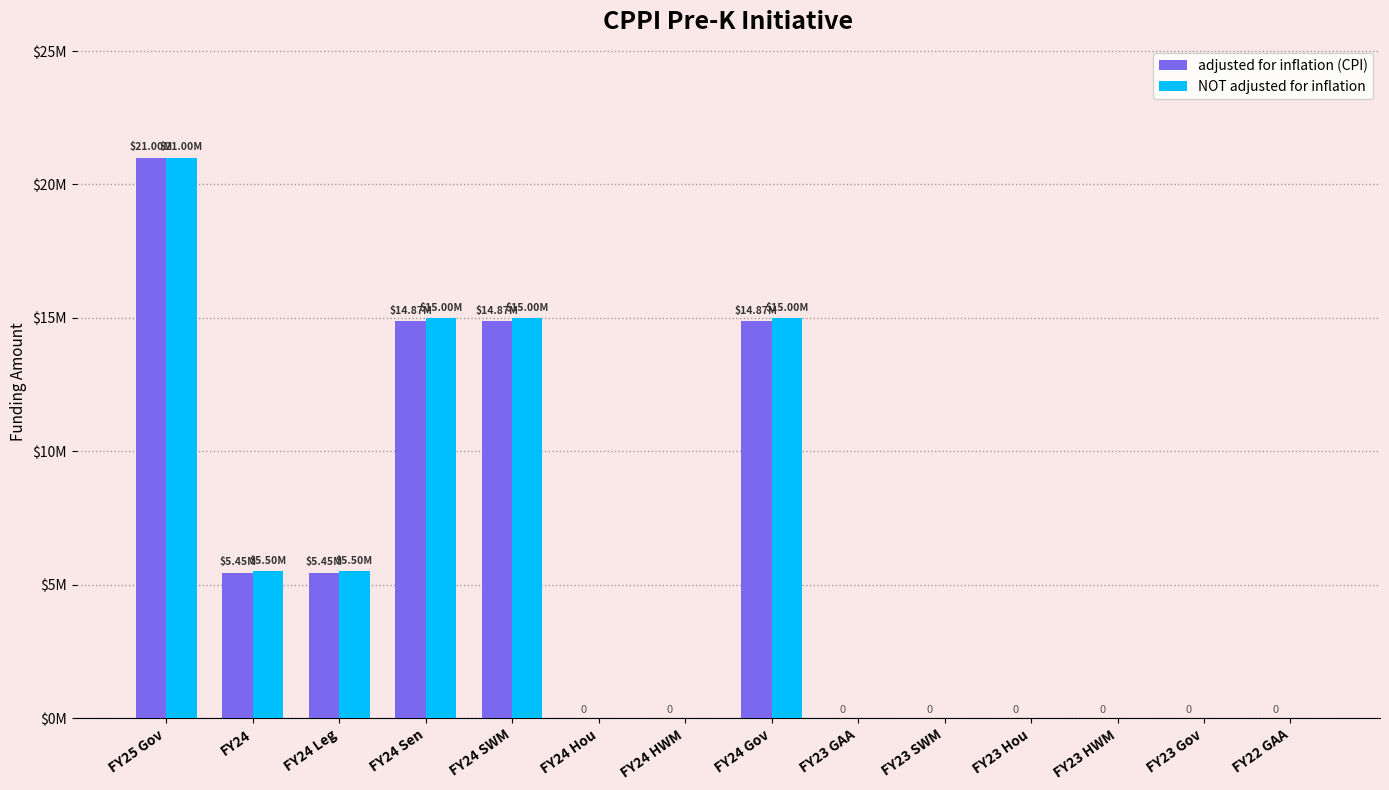

What are all the series names shown in the legend?

adjusted for inflation (CPI), NOT adjusted for inflation